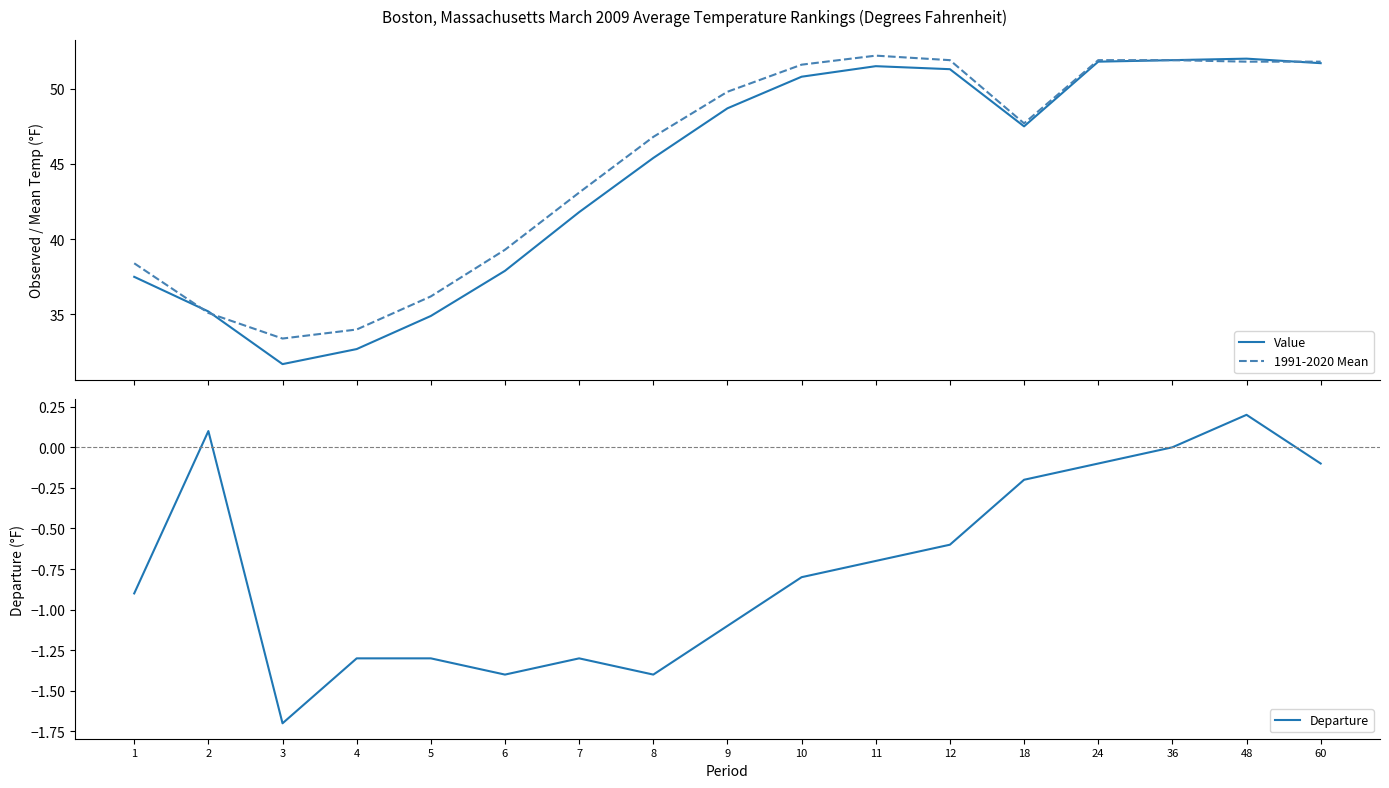

What is the smallest value displayed?

-1.7